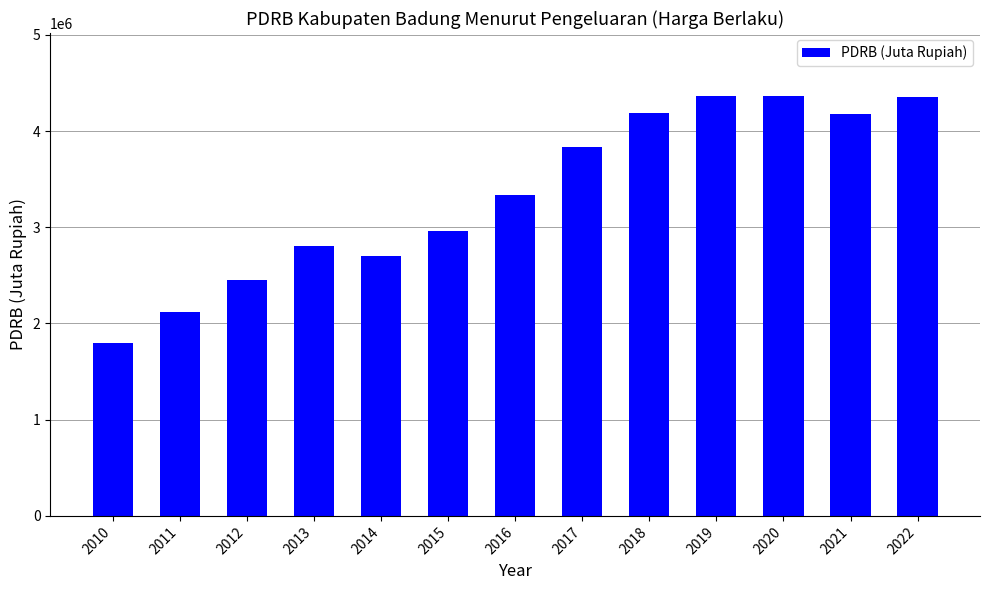

What is the difference between the values at 2022 and 2021?

172535.3